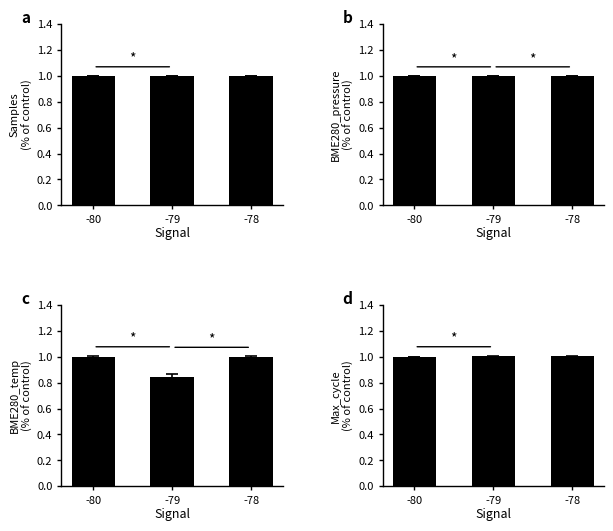

What value does the BME280_pressure series have at -80?

1.0